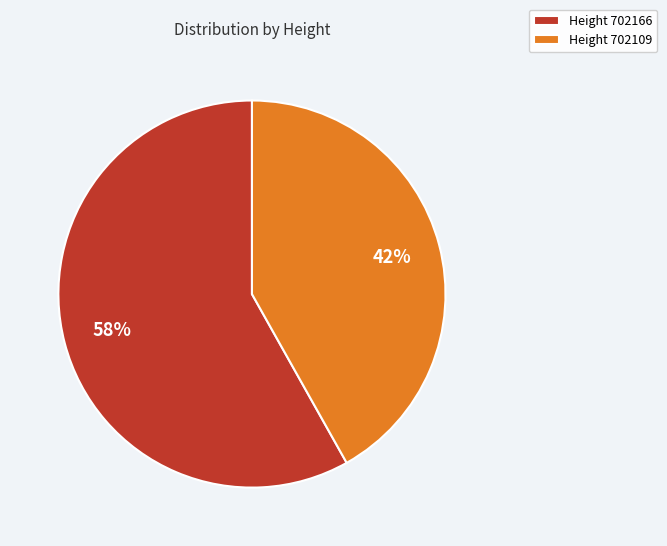

To the nearest percent, what is the difference between the largest and smallest slice percentages?

16%